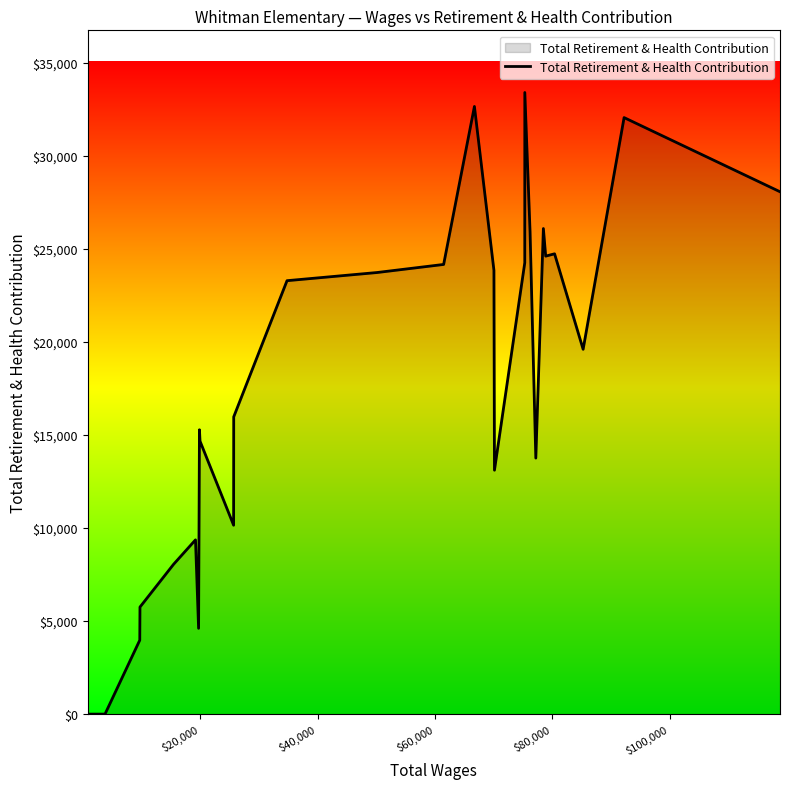

What is the difference between the maximum and minimum values?

33418